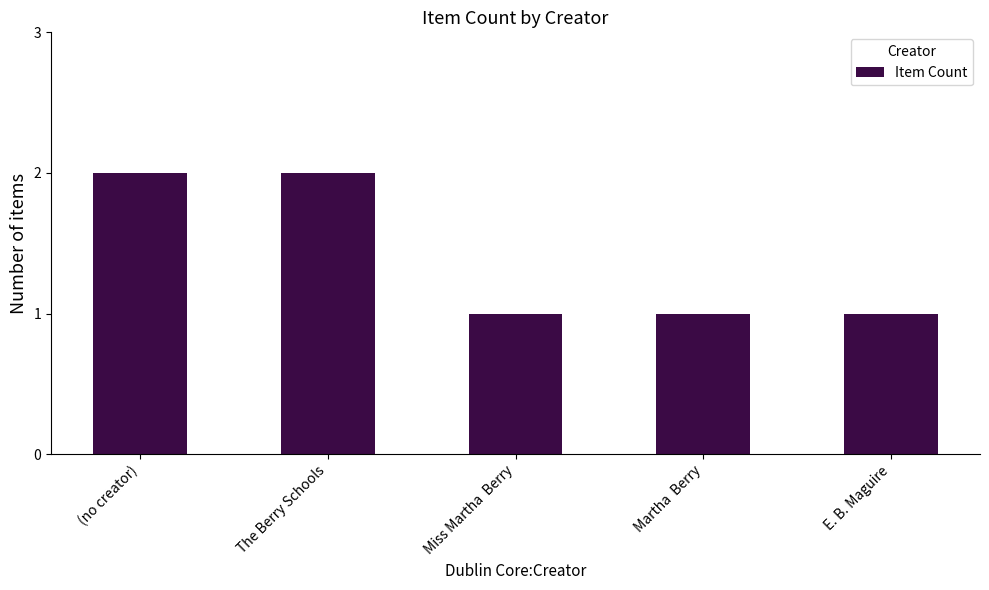

Reading left to right, transcribe all the data shown in this chart.

2	2	1	1	1